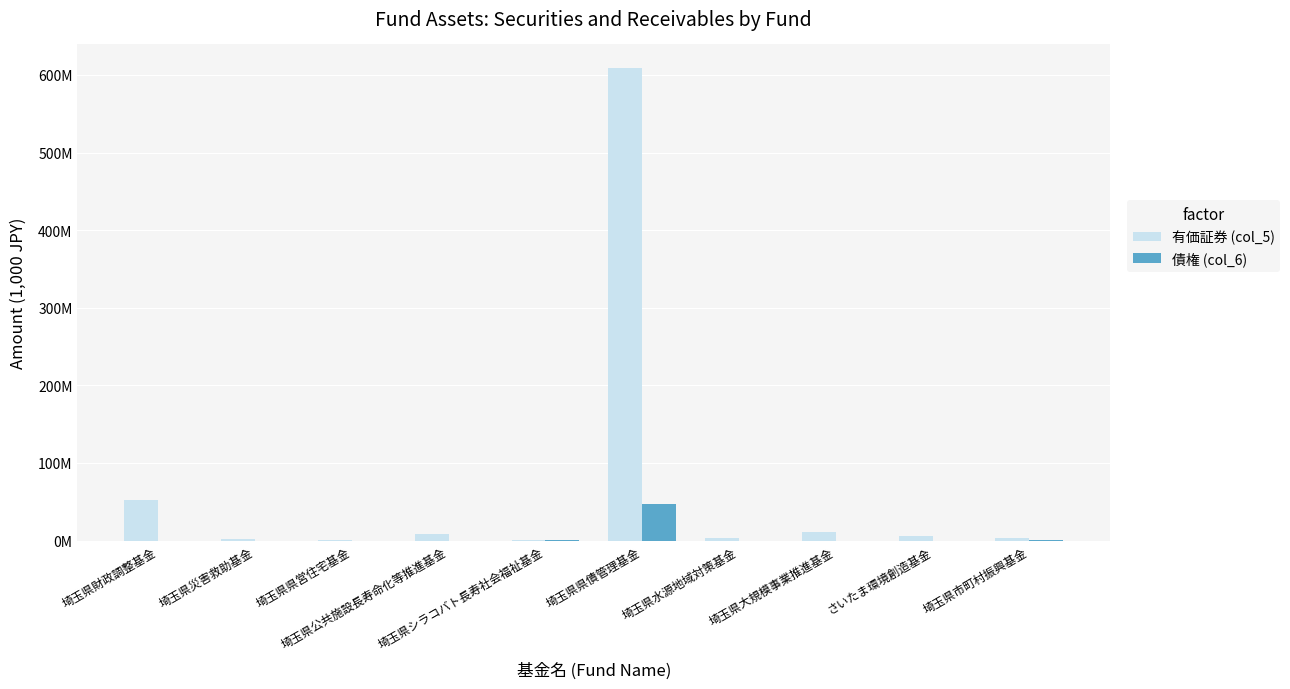

Reading left to right, extract all data points from this chart.

有価証券 (col_5): 52204151	2133897	1408718	7913020	562751	608888240	3887826	11179715	6195567	3539165
債権 (col_6): 48857	9240	12567	20678	845327	46709808	16709	89004	27872	176210